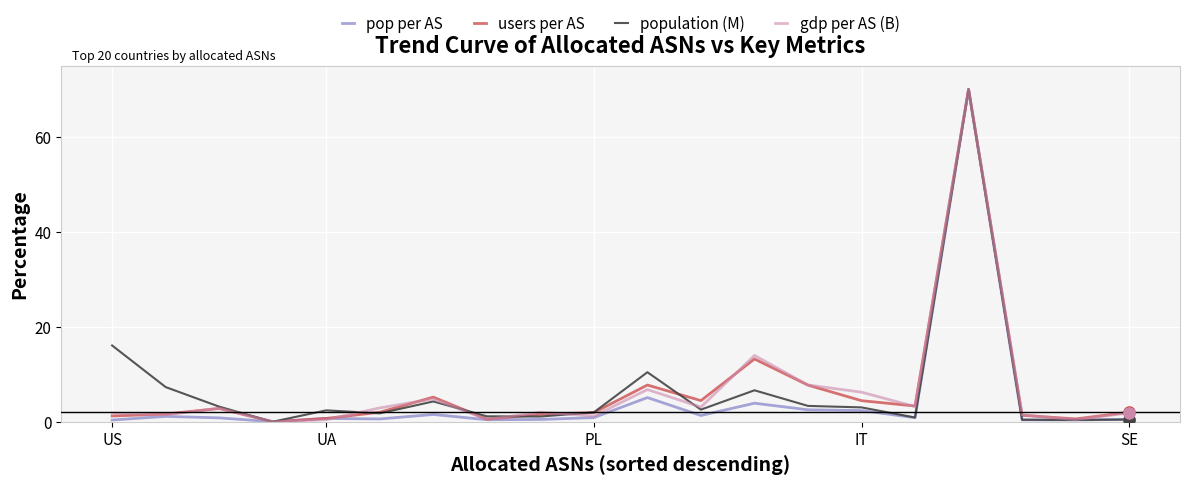

What is the maximum value for pop per AS?

70.0